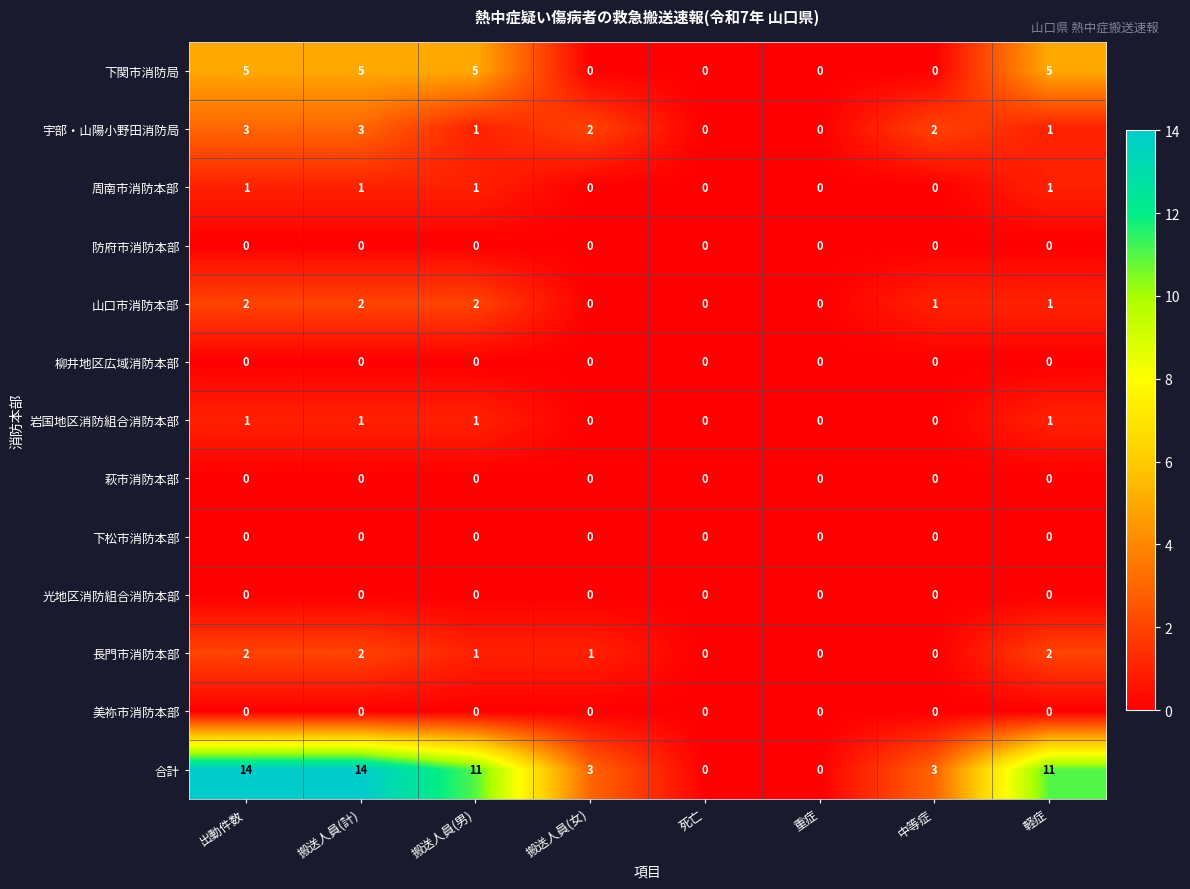

What is the maximum value shown in the chart?

14